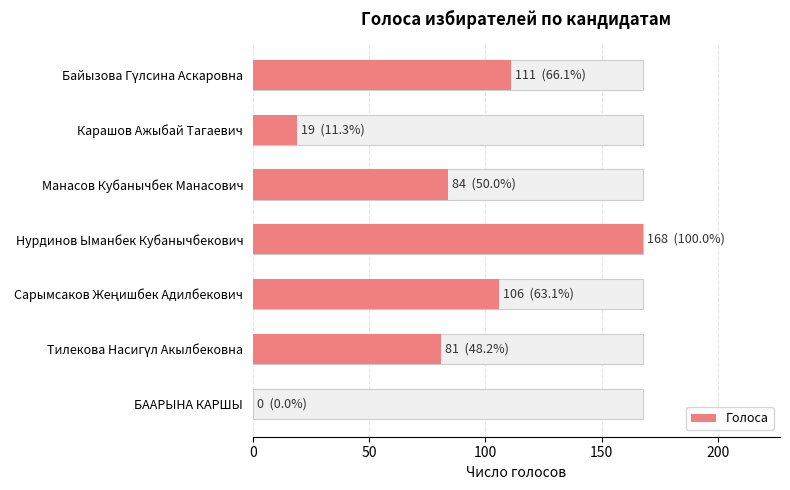

True or false: the data shows 6 at Карашов Ажыбай Тагаевич.

False